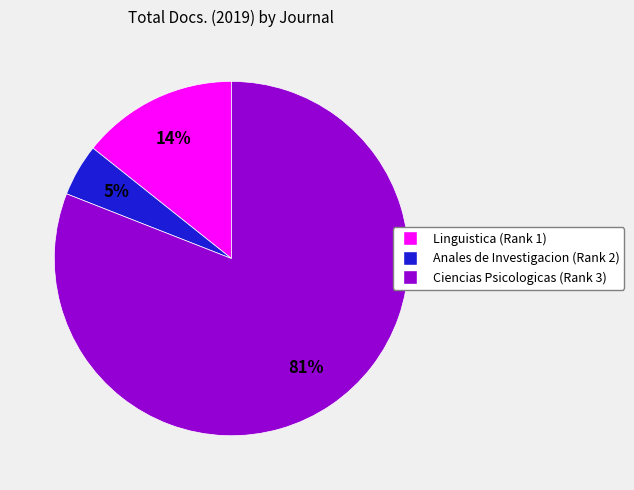

To the nearest percent, what is the combined percentage of Anales de Investigacion (Rank 2) and Linguistica (Rank 1)?

19%